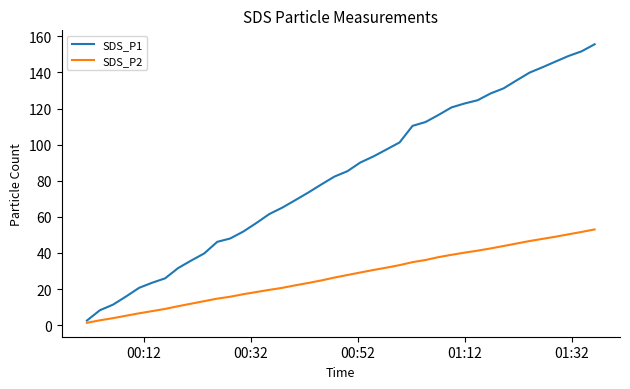

What is the average value of the SDS_P2 series?

27.2